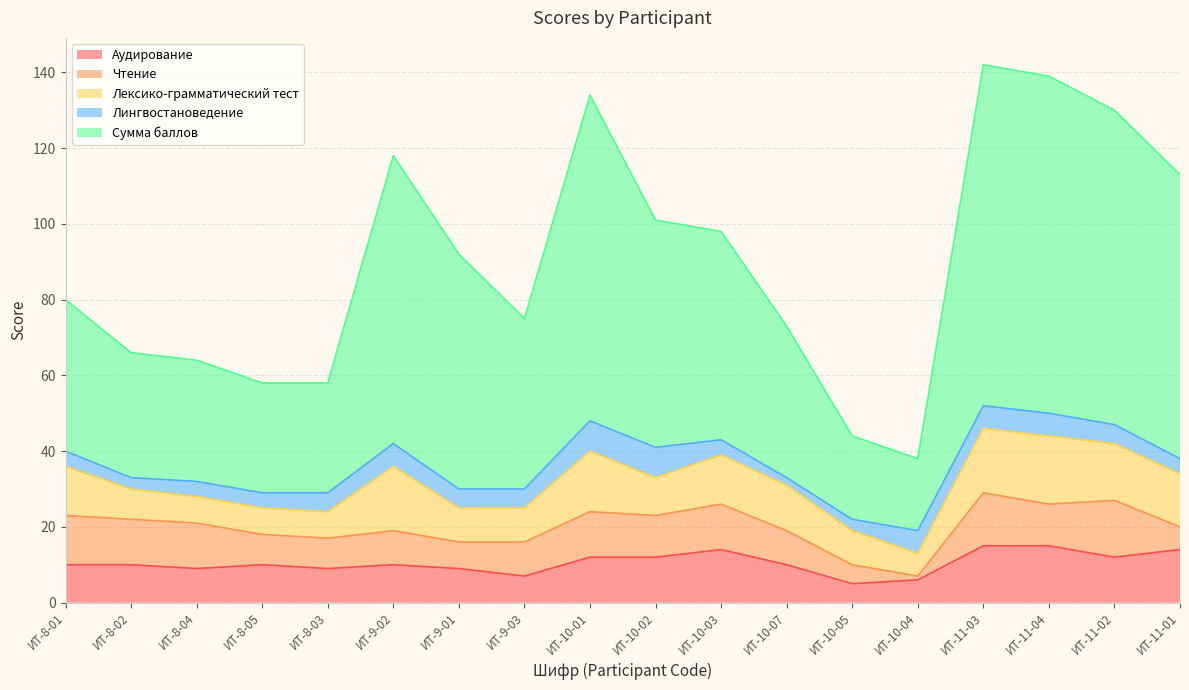

At which label does Лексико-грамматический тест reach its peak?

ИТ-11-04